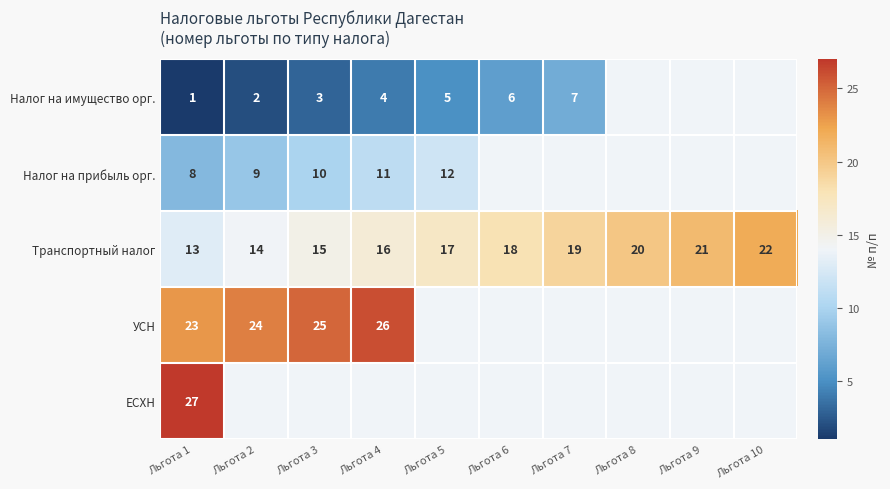

List the labels in order of Транспортный налог value, smallest first.

Льгота 1, Льгота 2, Льгота 3, Льгота 4, Льгота 5, Льгота 6, Льгота 7, Льгота 8, Льгота 9, Льгота 10